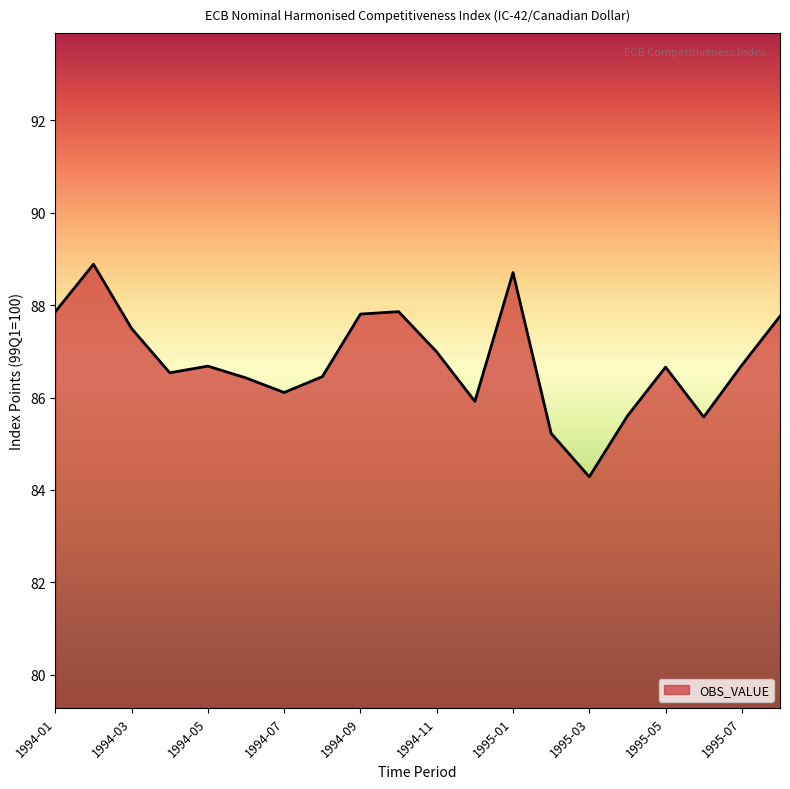

What is the maximum value shown in the chart?

88.9